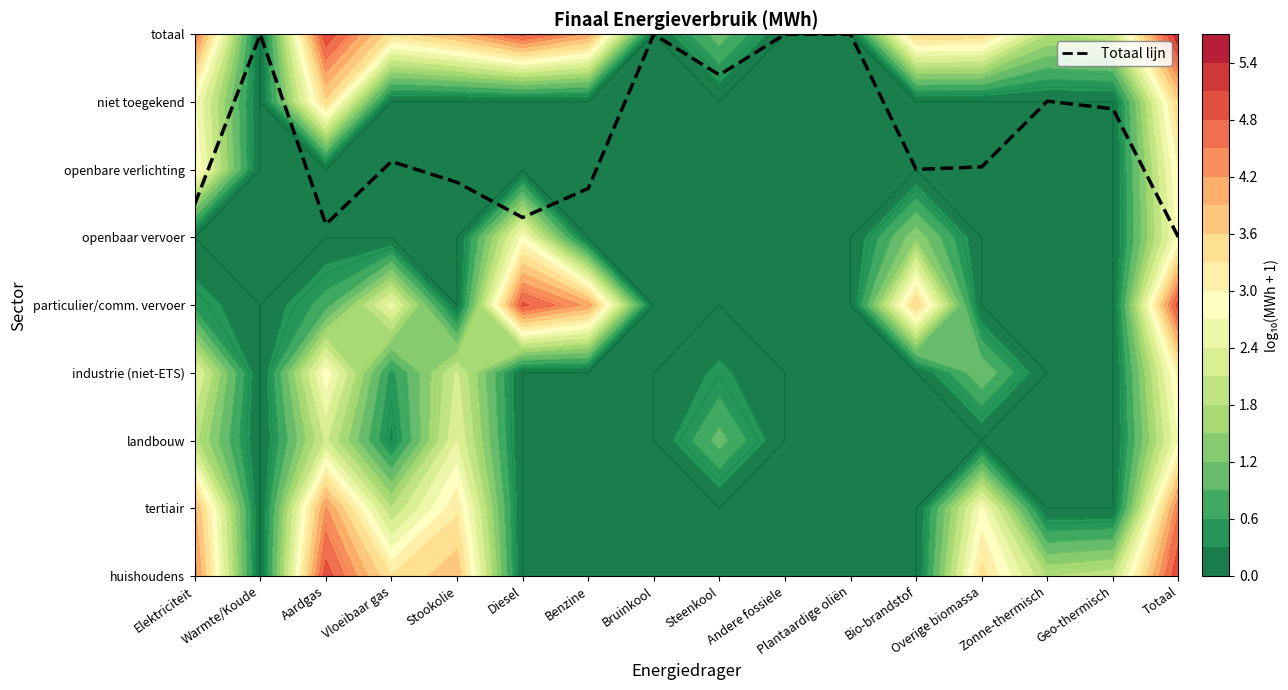

The value at Overige biomassa is 6.0. True or false?

True